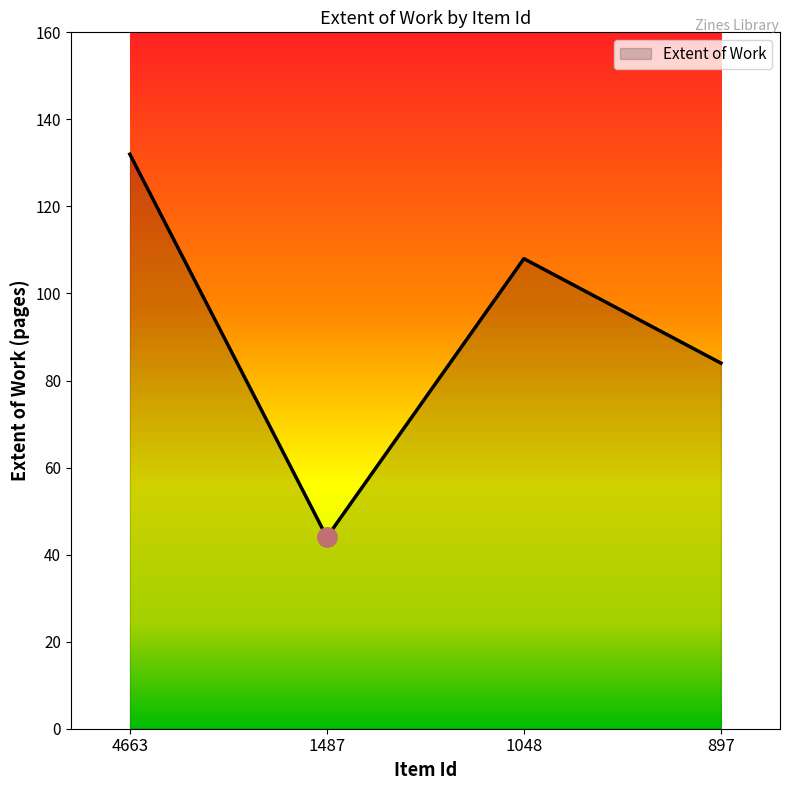

At which category does the data reach its first local valley?

1487